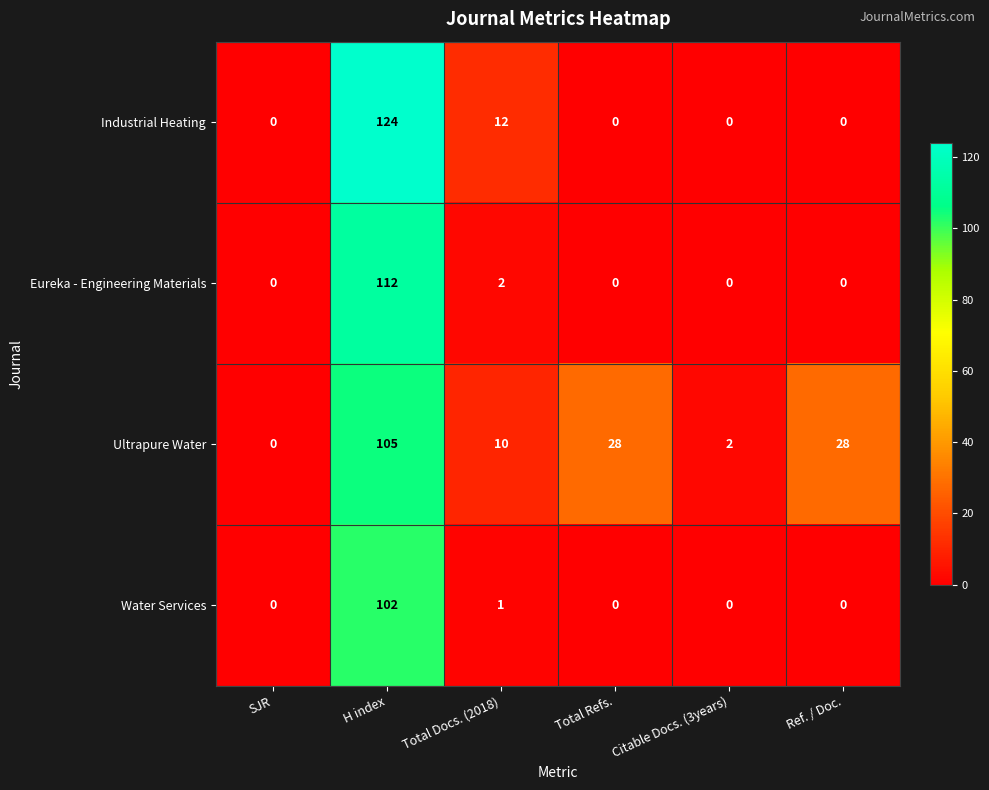

Rank the series by their average value, from lowest to highest.

Water Services, Eureka - Engineering Materials, Industrial Heating, Ultrapure Water